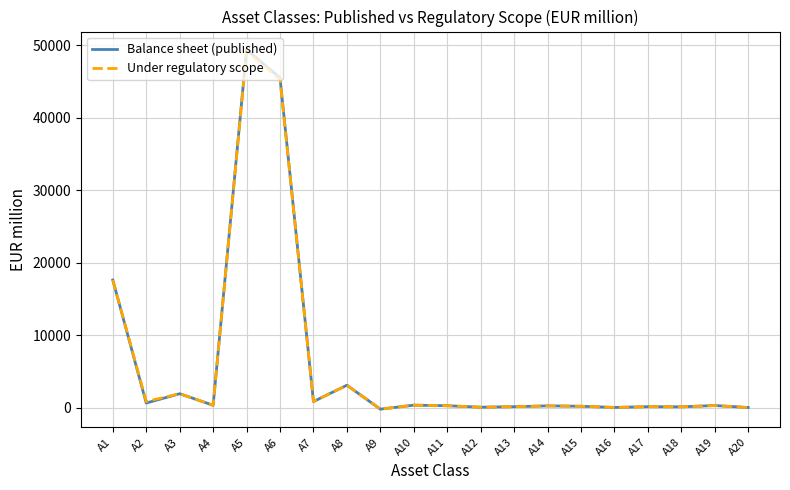

What are all the series names shown in the legend?

Balance sheet (published), Under regulatory scope